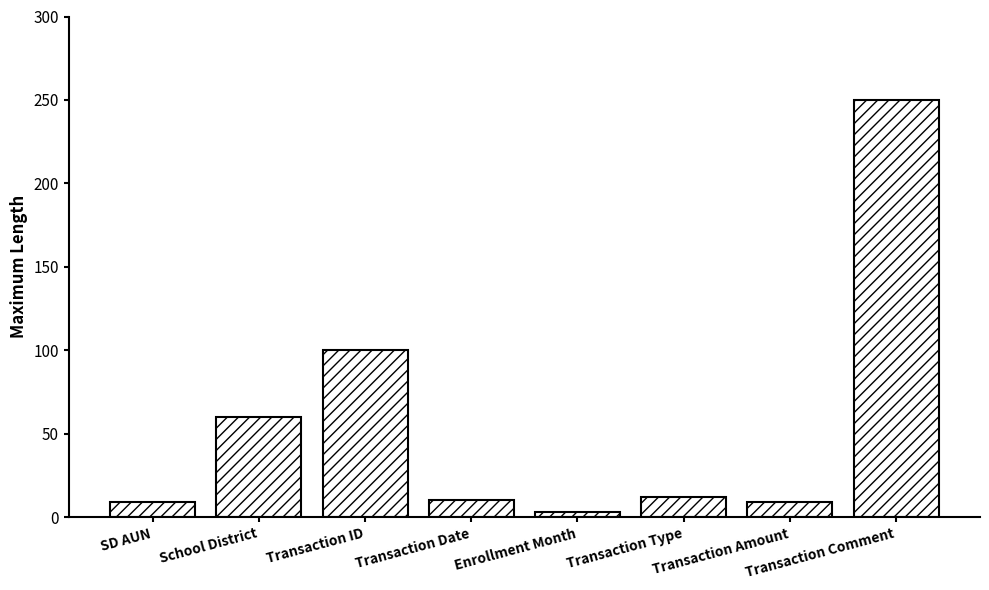

True or false: the data shows 9 at SD AUN.

True